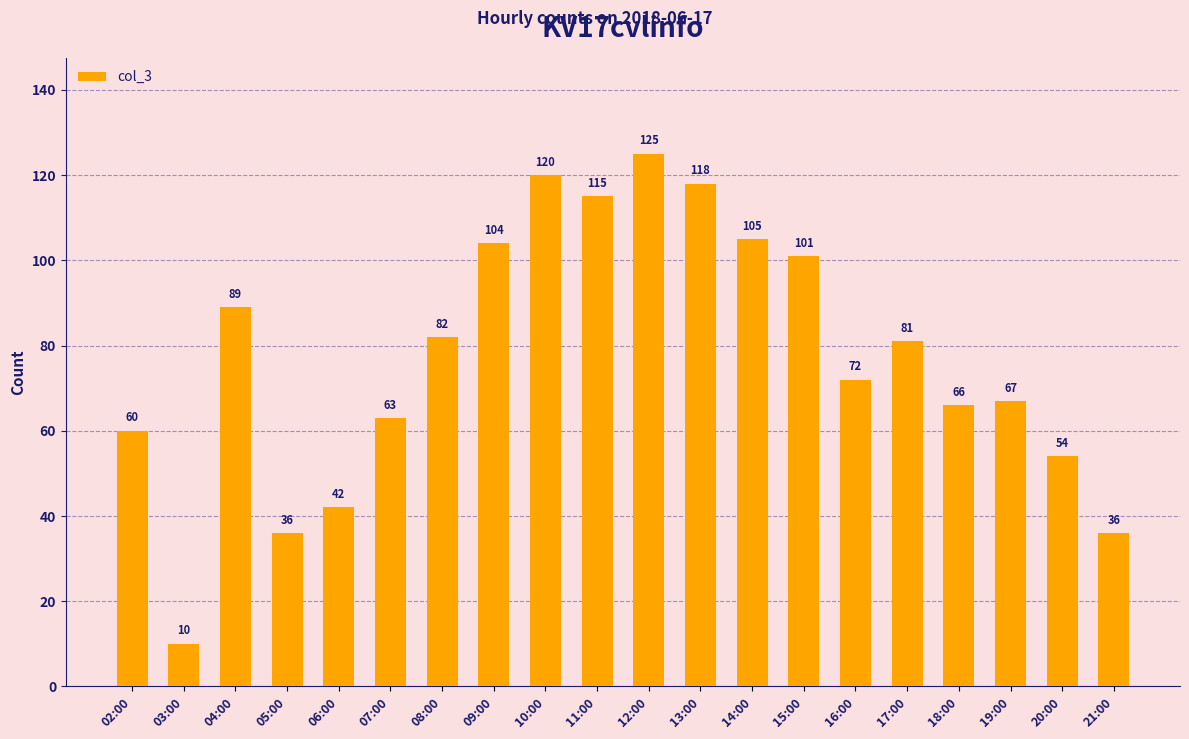

Which has a higher value, 12:00 or 09:00?

12:00